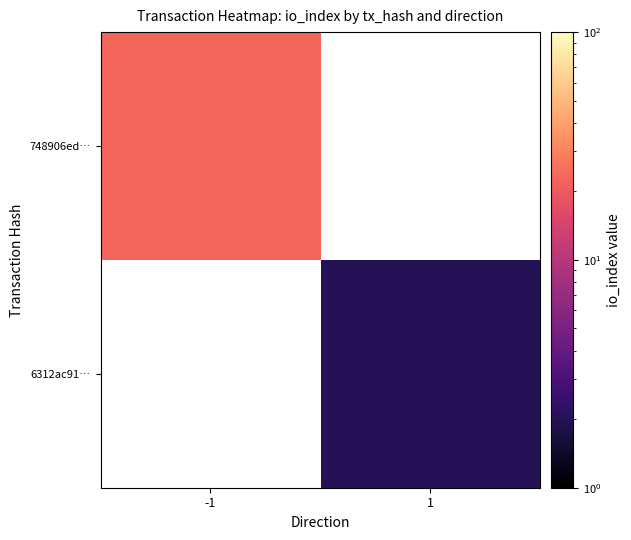

How many categories are shown in the chart?

2